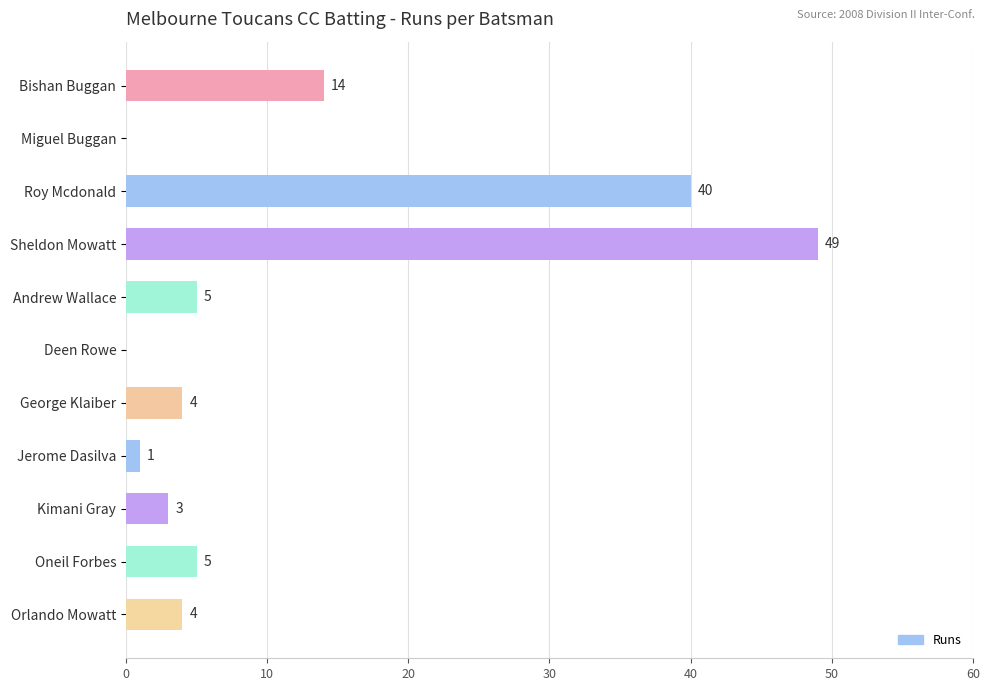

At which label is the value closest to 24?

Bishan Buggan